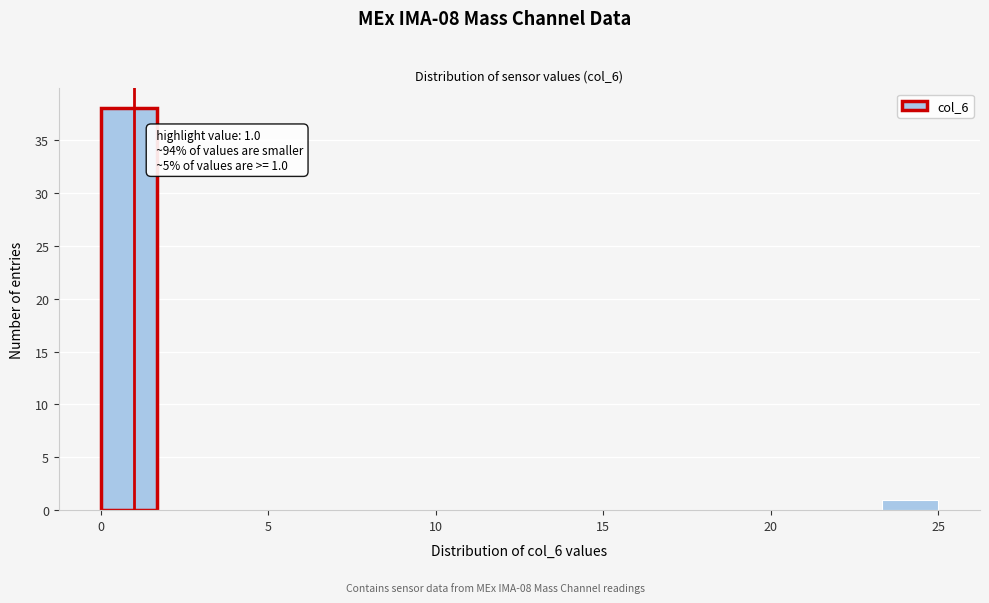

Around what value on the x-axis is the tallest bar? Give the approximate position of its centre, as read against the axis.

1.0